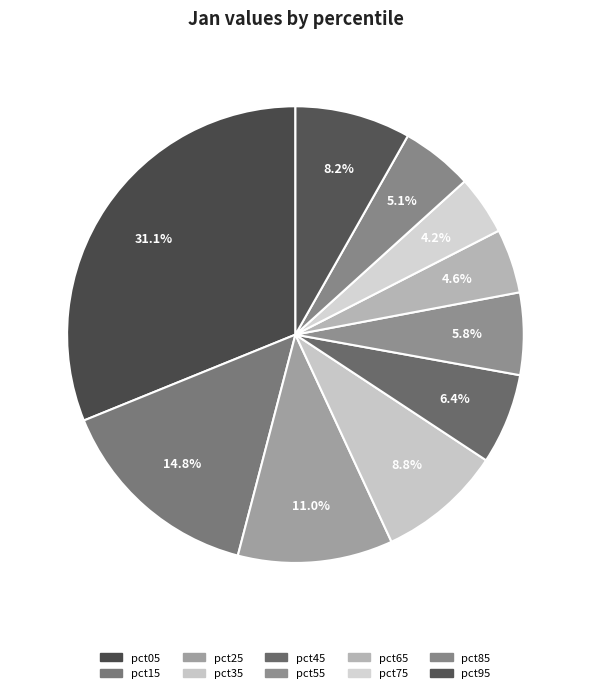

To the nearest percent, what is the combined percentage of pct95 and pct55?

14%